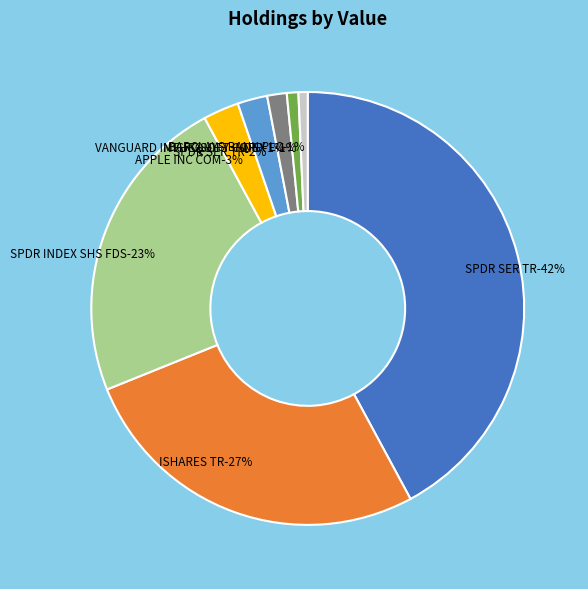

Combined, what portion of the pie is BARCLAYS BANK PLC (DJP) and ISHARES TR (REET)?

27.5%